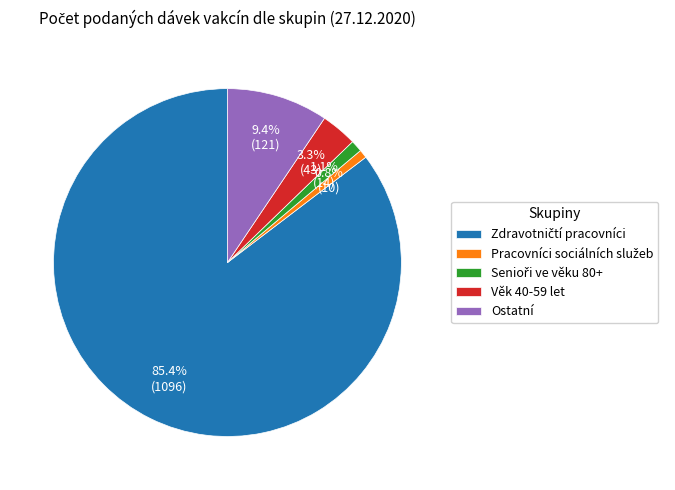

Is there any slice that represents more than half of the pie?

Yes